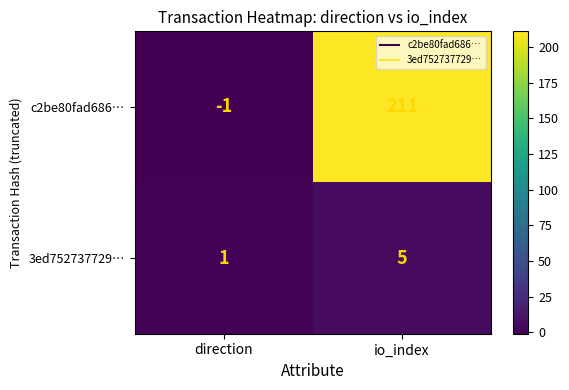

Reading left to right, transcribe all the data shown in this chart.

c2be80fad686…: direction=-1	io_index=211
3ed752737729…: direction=1	io_index=5